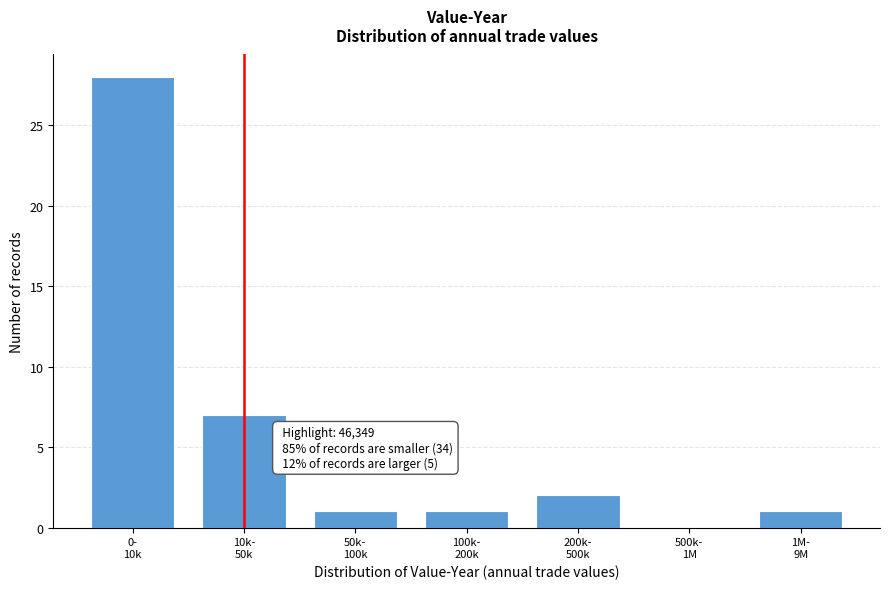

Are the bars horizontal?

No